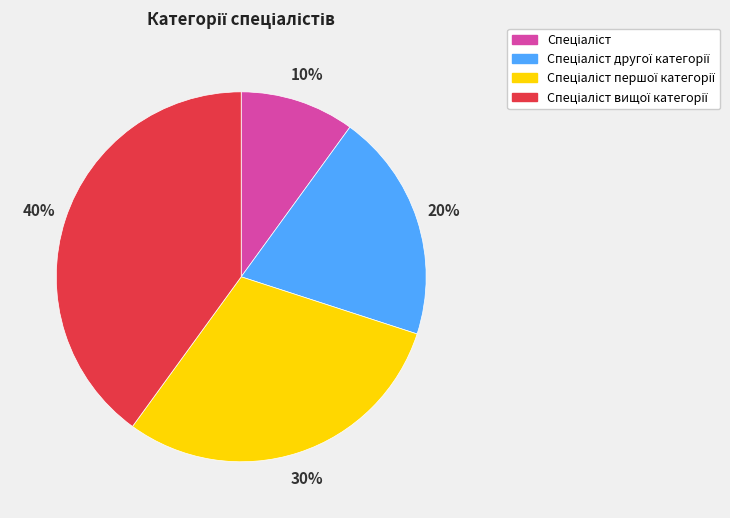

To the nearest percent, what is the difference between the largest and smallest slice percentages?

30%